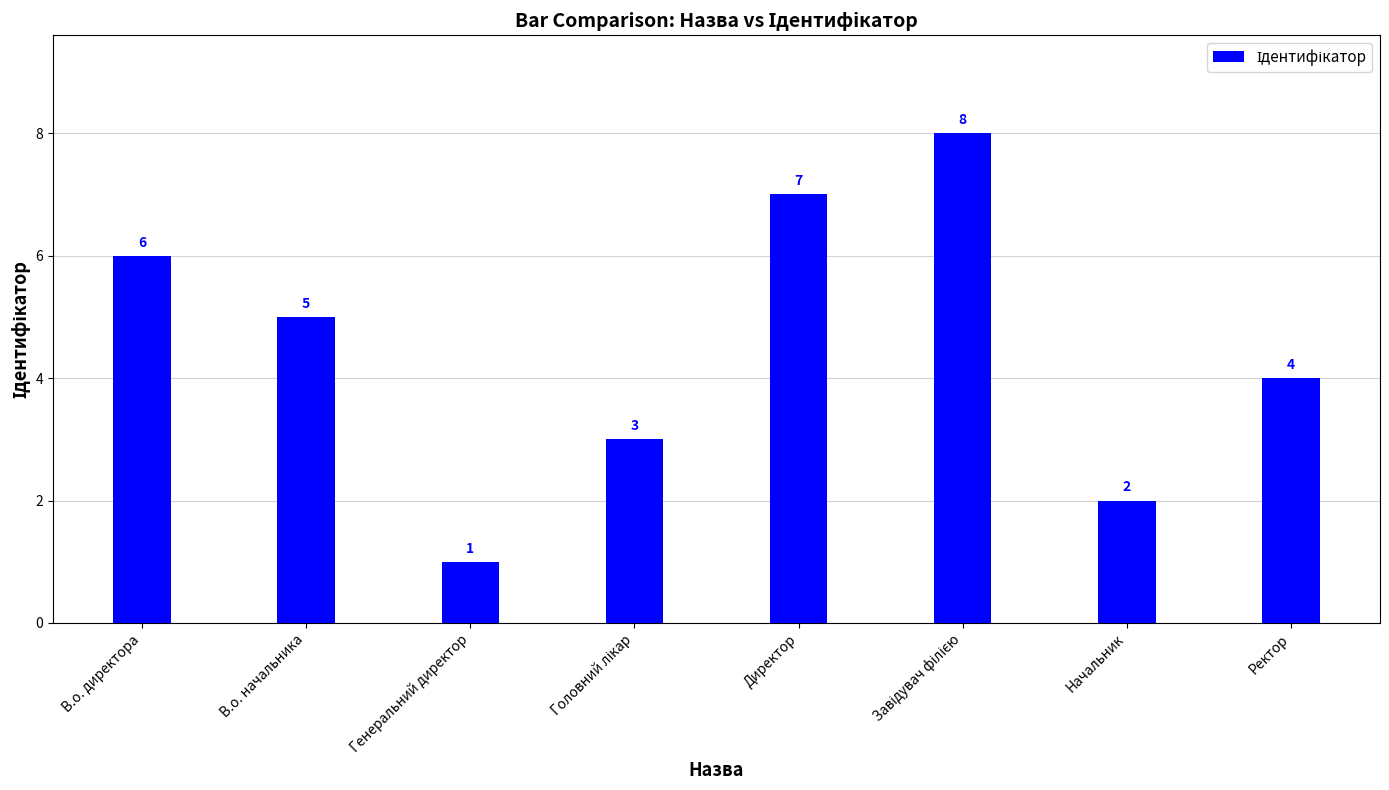

Count the values in the range 3 to 7.

5